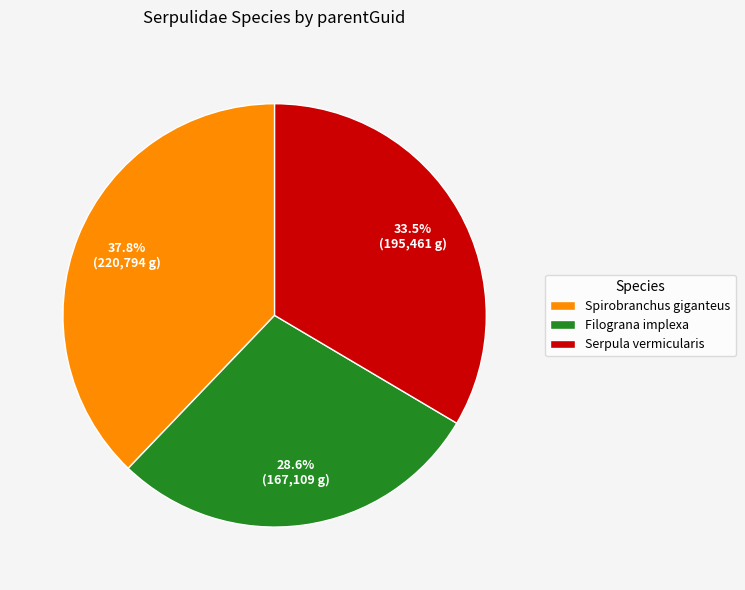

Rank the categories by value from highest to lowest.

Spirobranchus giganteus, Serpula vermicularis, Filograna implexa